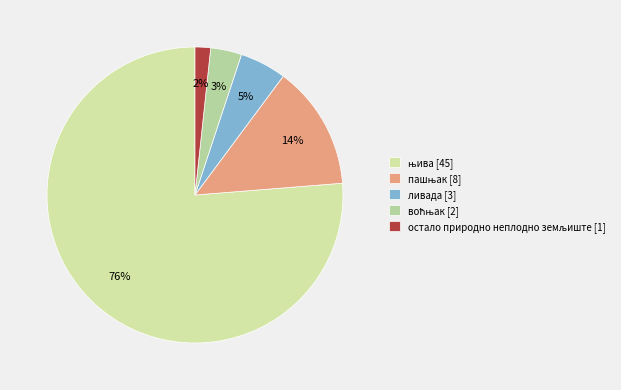

Is it true that њива is 69% of the pie?

False